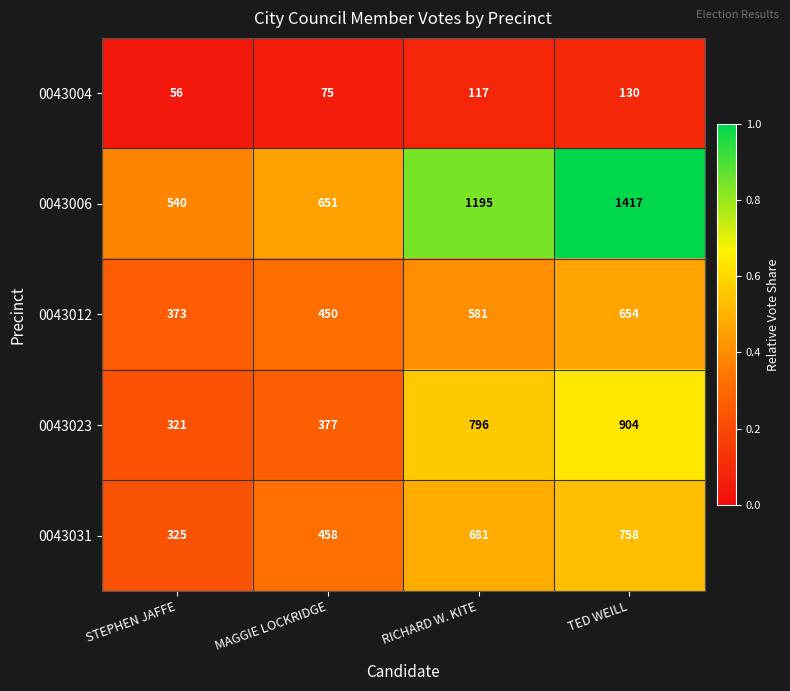

What is the sum of all 0043004 values?

378